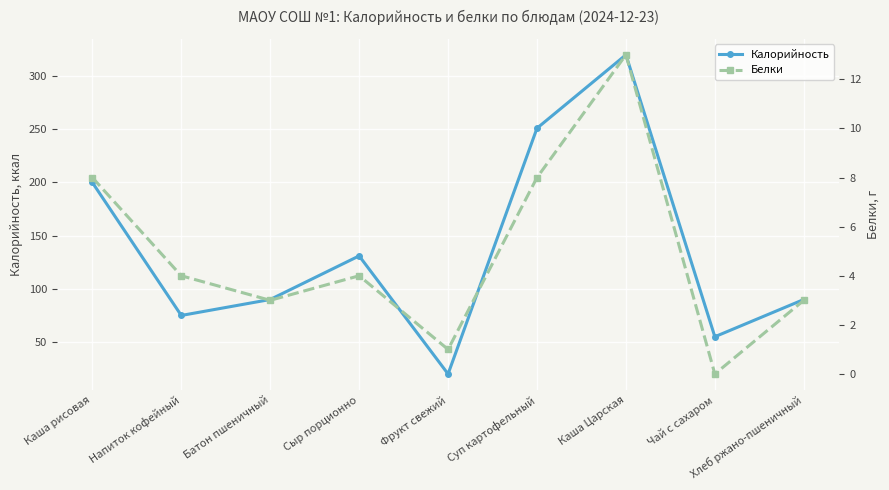

What are all the series names shown in the legend?

Калорийность, Белки